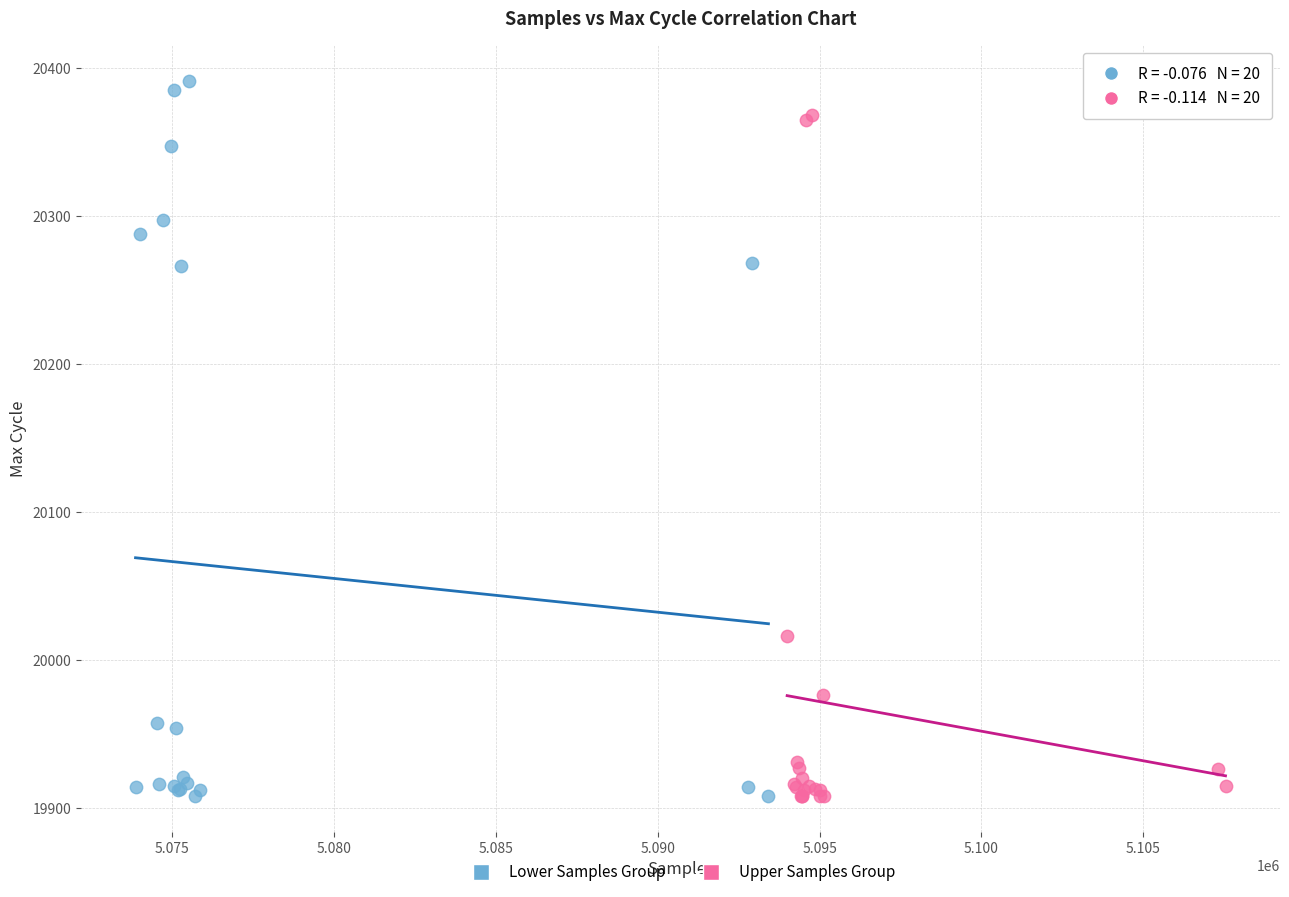

Which series has the largest Y range (max minus min)?

Lower Samples Group